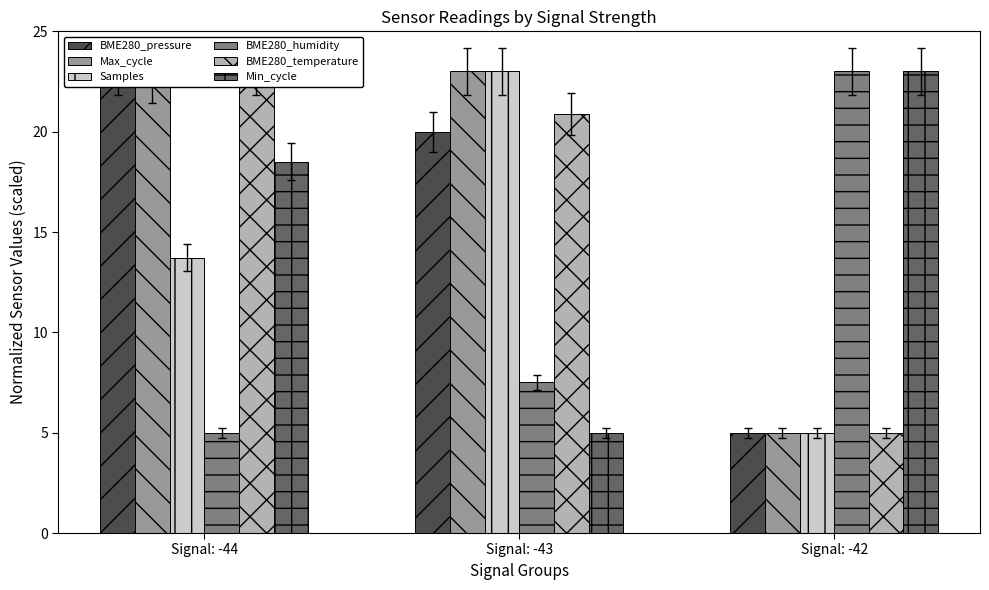

At which label does BME280_temperature reach its minimum?

Signal: -42